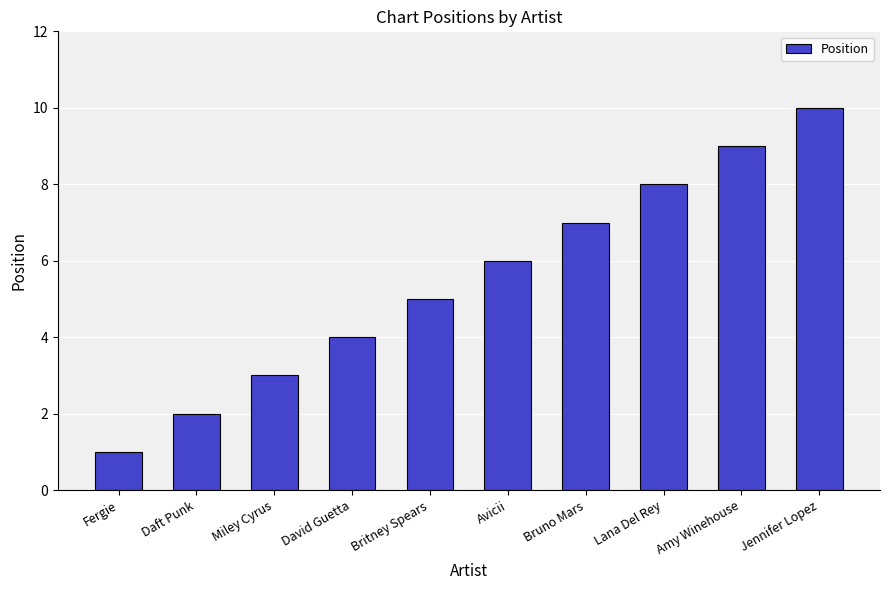

Rank the categories by value from lowest to highest.

Fergie, Daft Punk, Miley Cyrus, David Guetta, Britney Spears, Avicii, Bruno Mars, Lana Del Rey, Amy Winehouse, Jennifer Lopez